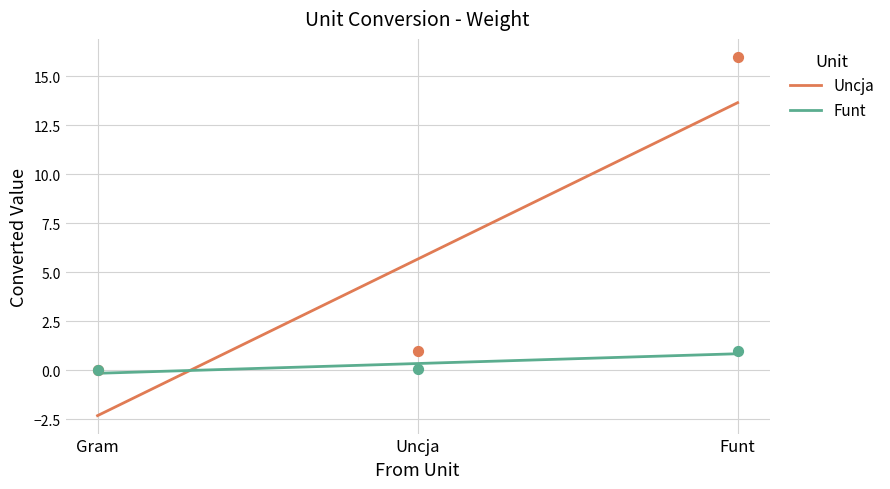

What is the total value across all series at Uncja?

1.1